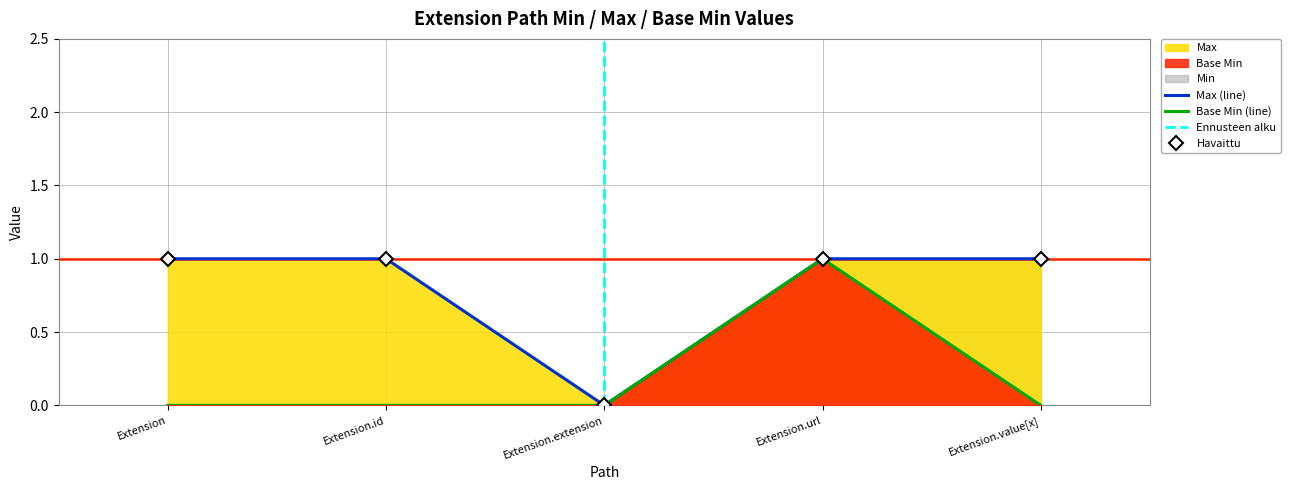

List the series in order of their peak value, highest first.

Max, Base Min